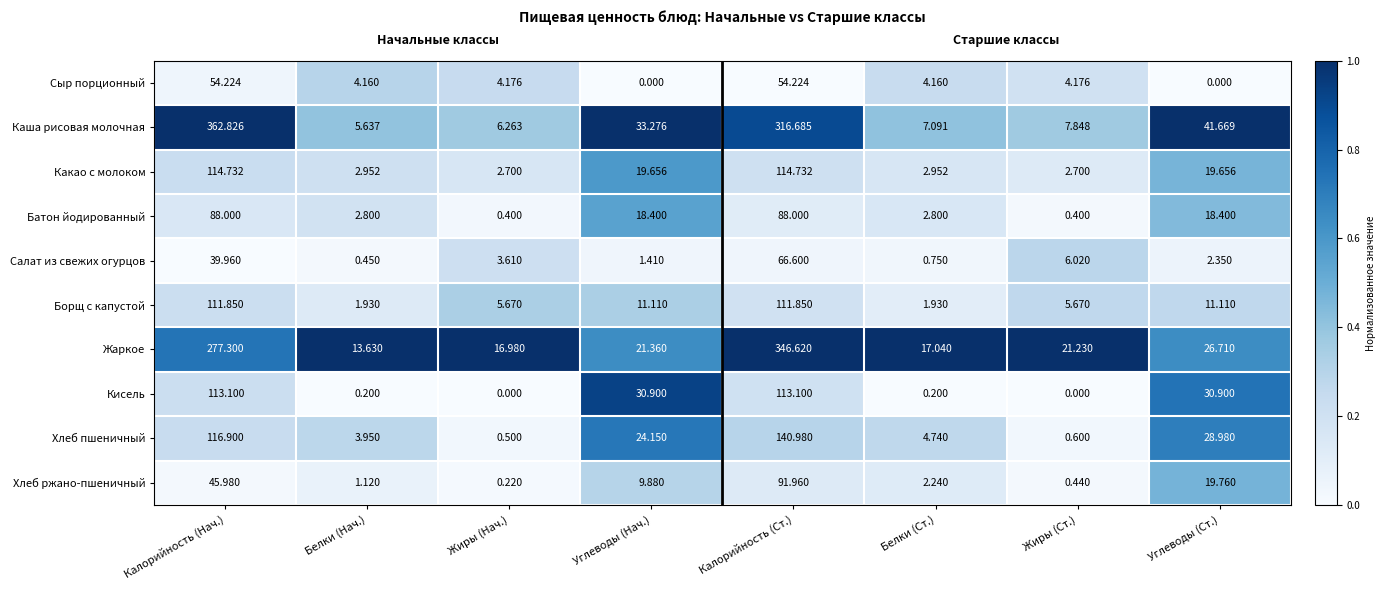

What is the total value across all series at Калорийность (Нач.)?

1324.9